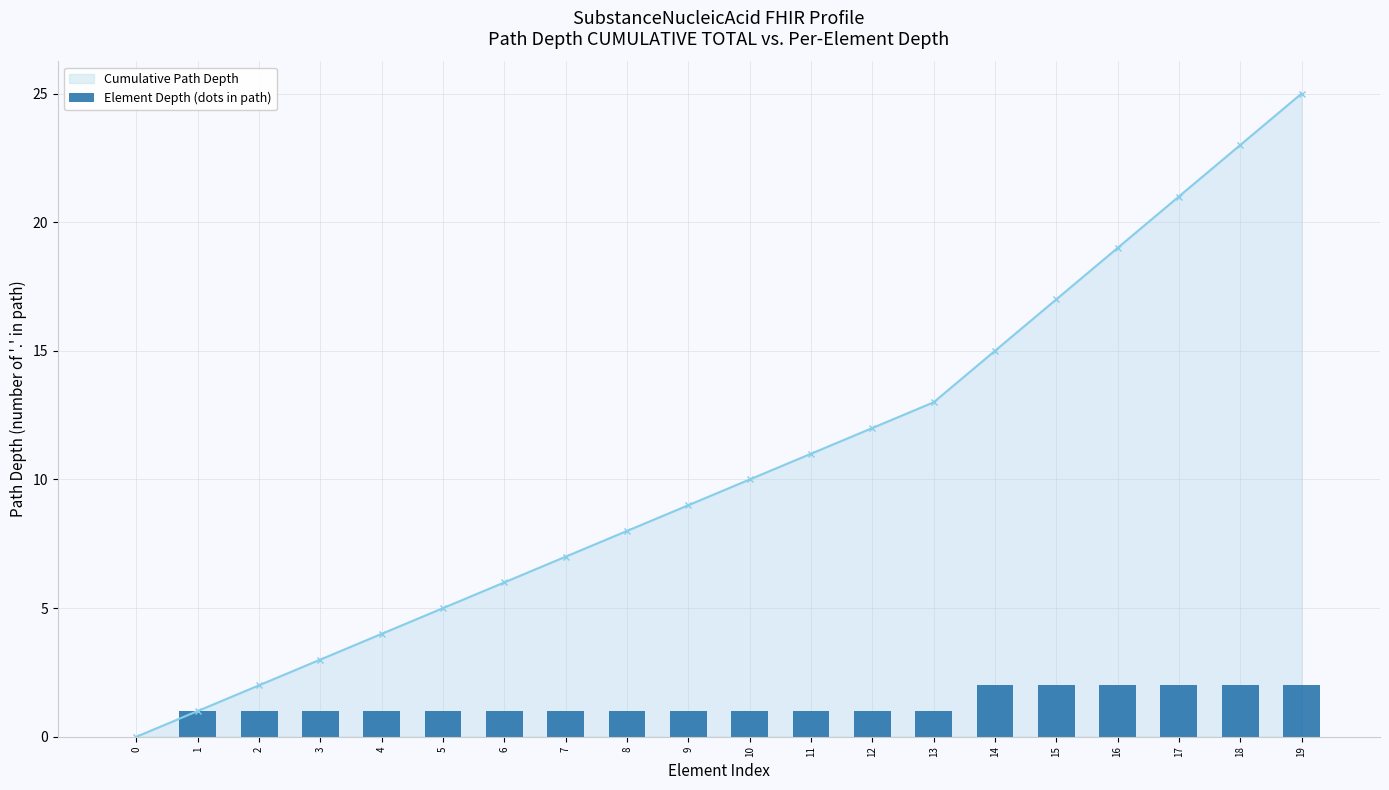

Where is Element Depth (dots in path) nearest to the value 1?

1